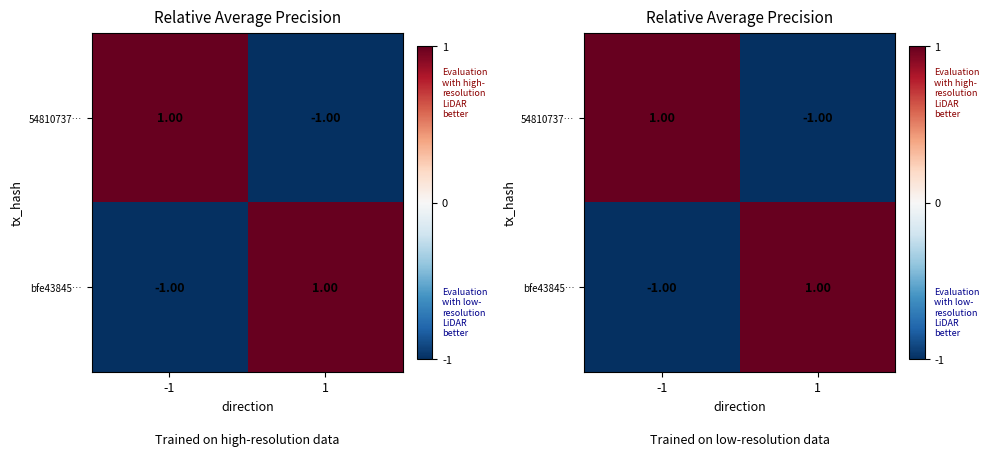

What is the difference between the 54810737… values at -1 and 1?

2